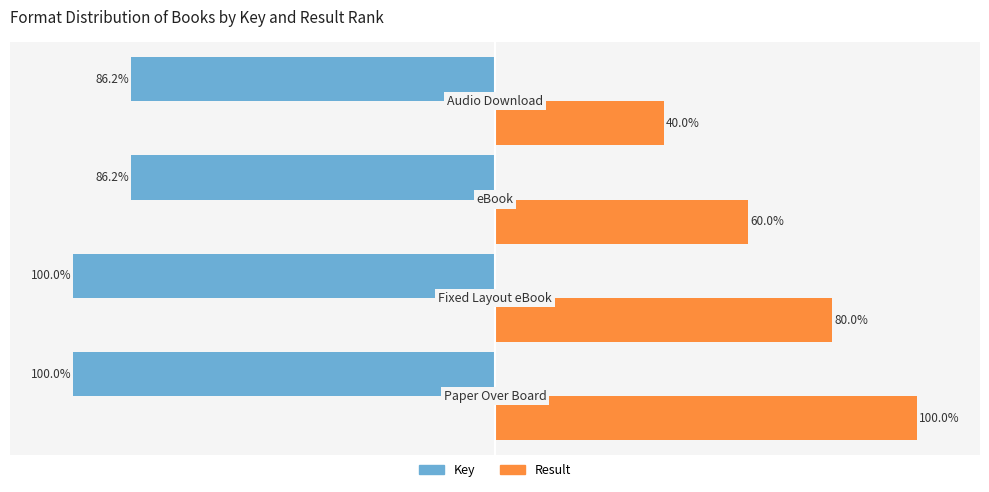

List the series in order of their overall mean, highest first.

Result, Key